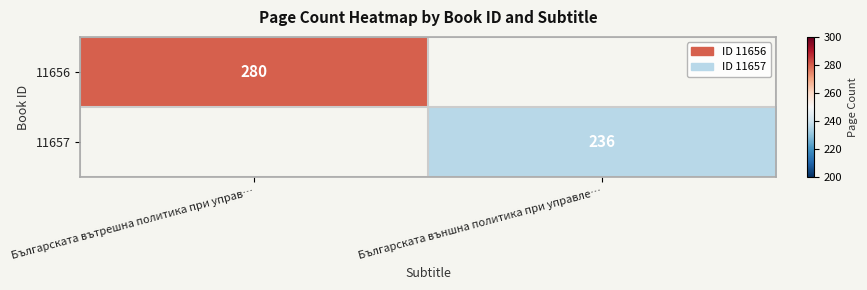

Between Българската външна политика при управле… and Българската вътрешна политика при управ…, which is larger?

Българската вътрешна политика при управ…